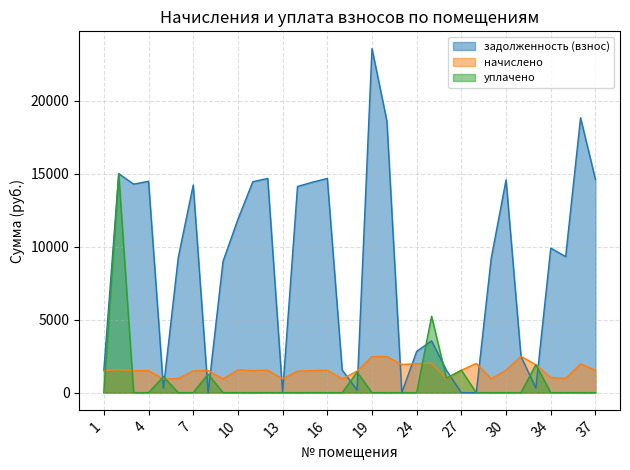

Reading left to right, what are all the values shown in this chart?

задолженность (взнос): 1513.9	15007.6	14293.0	14487.8	312.0	9290.4	14228.0	0.0	8998.1	11877.7	14455.4	14682.7	1.0	14130.6	14422.9	14682.7	1550.9	181.0	23583.4	18615.9	0.0	2828.4	3553.1	1533.9	0.0	0.0	9193.0	14585.3	2490.2	319.8	9907.7	9322.9	18840.7	14617.8
начислено: 1513.9	1571.7	1496.9	1517.3	935.6	973.0	1490.1	1524.1	942.4	1558.1	1513.9	1537.7	942.4	1479.9	1510.5	1537.7	942.4	1479.9	2469.8	2473.3	1928.9	1986.8	2017.4	952.6	1537.7	2003.8	962.8	1527.5	2490.2	1918.7	1037.6	976.4	1973.2	1530.9
уплачено: 0.0	15007.6	0.0	0.0	1092.0	0.0	0.0	1268.0	0.0	0.0	0.0	0.0	0.0	0.0	0.0	0.0	0.0	1413.9	0.0	0.0	0.0	0.0	5234.3	1000.0	1540.0	0.0	0.0	0.0	0.0	1918.9	0.0	0.0	0.0	0.0